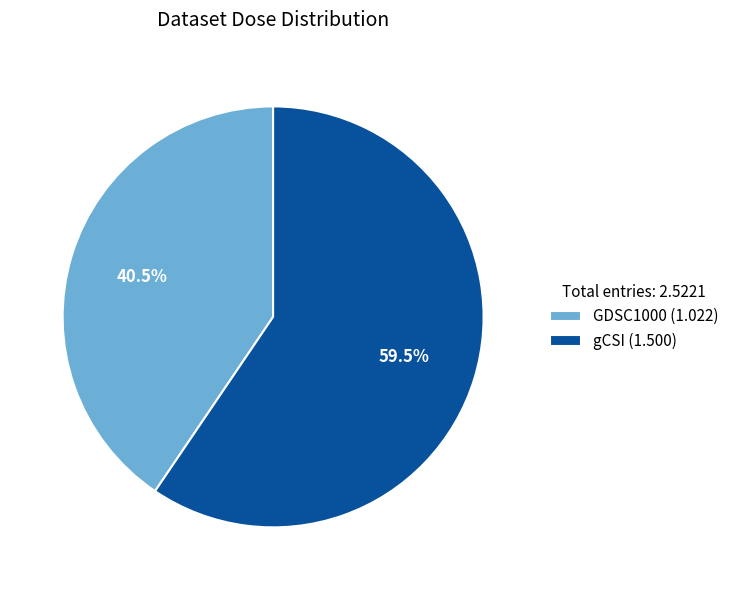

Does gCSI (1.500) account for over 50% of the chart?

Yes